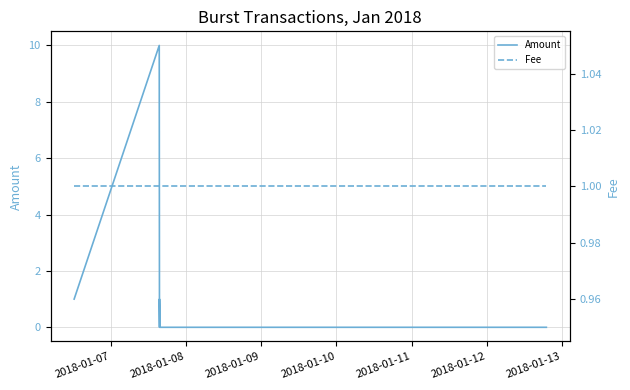

The Fee series shows 1 at 2018-01-12. True or false?

True